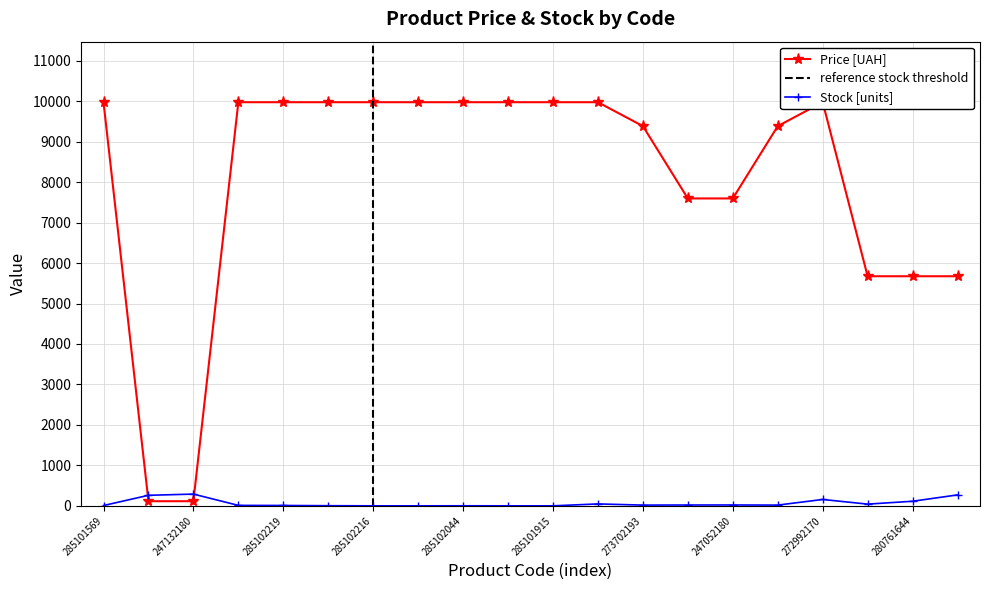

At which label does Price reach its minimum?

247132181